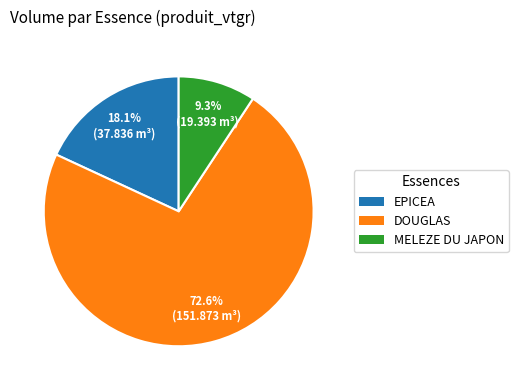

Is there any slice that represents more than half of the pie?

Yes